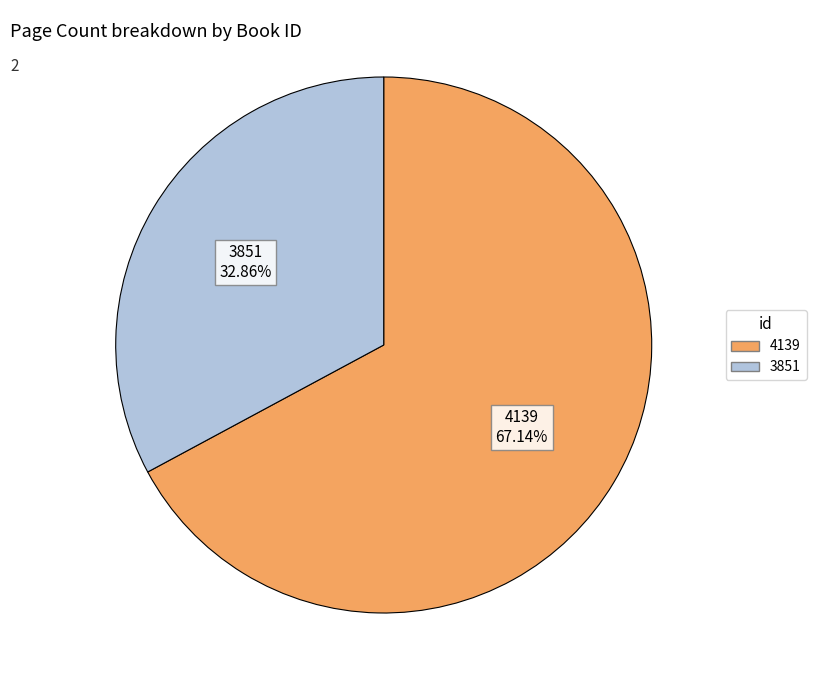

The 3851 slice represents 33% of the pie. True or false?

True